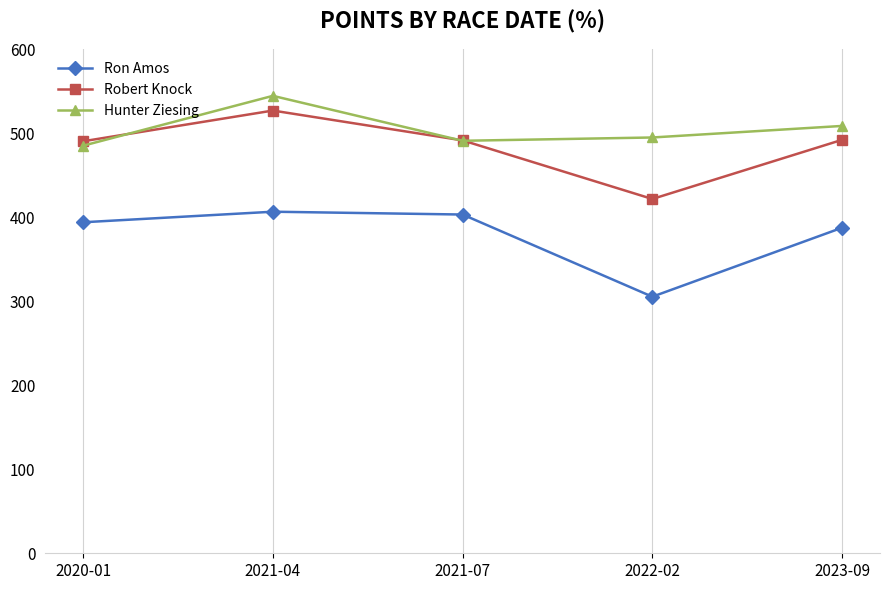

What is the average value of the Ron Amos series?

379.4